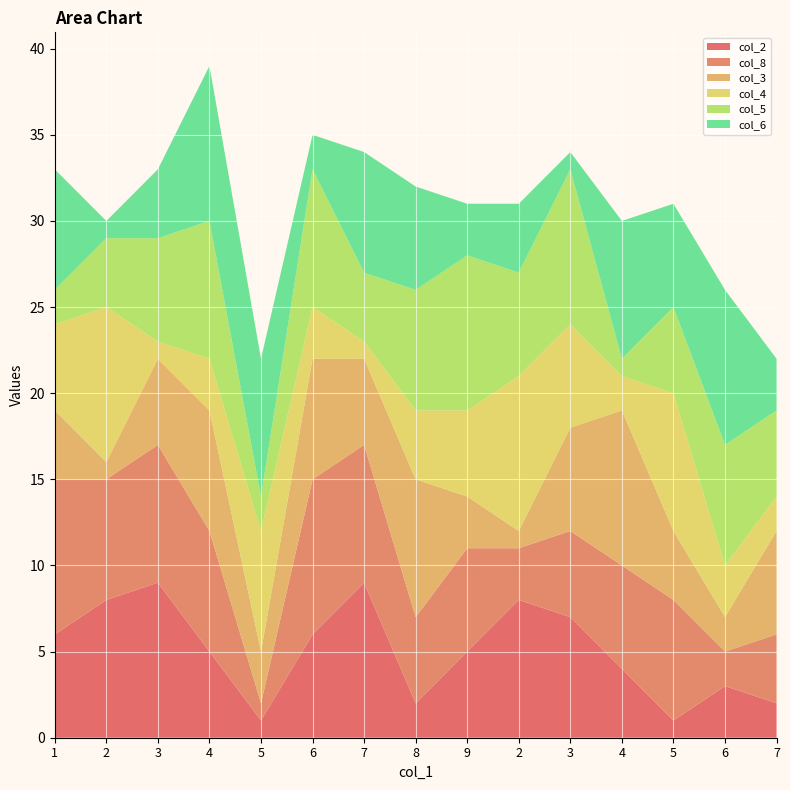

Reading right to left, list all the values displayed in this chart.

col_2: 2	3	1	4	7	8	5	2	9	6	1	5	9	8	6
col_8: 4	2	7	6	5	3	6	5	8	9	1	7	8	7	9
col_3: 6	2	4	9	6	1	3	8	5	7	3	7	5	1	4
col_4: 2	3	8	2	6	9	5	4	1	3	7	3	1	9	5
col_5: 5	7	5	1	9	6	9	7	4	8	2	8	6	4	2
col_6: 3	9	6	8	1	4	3	6	7	2	8	9	4	1	7